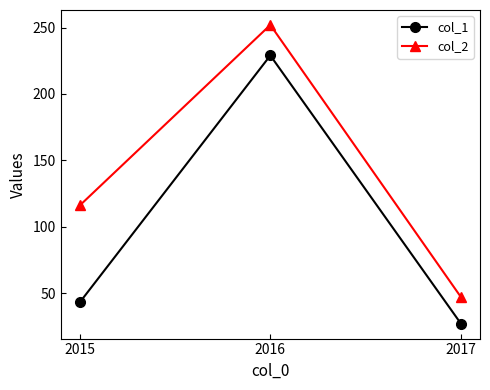

Which series has the largest total across all categories?

col_2